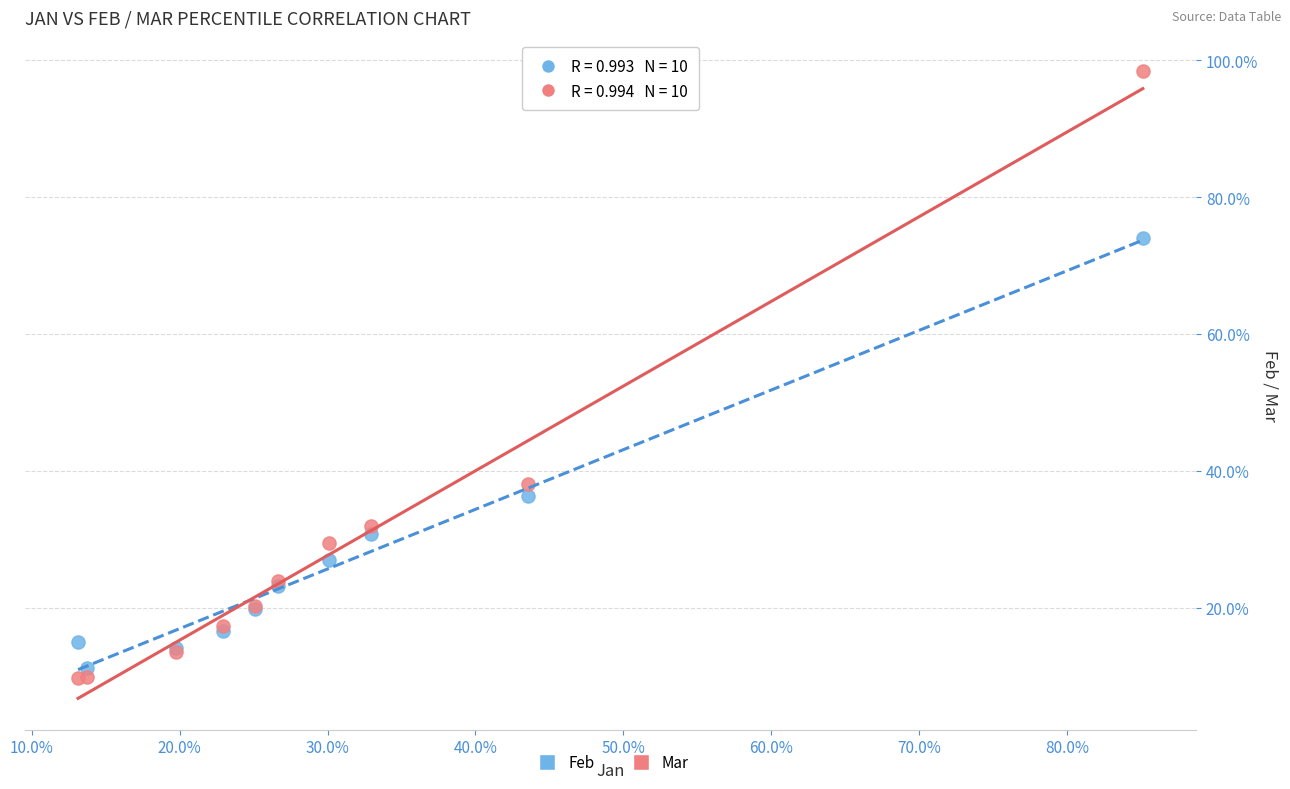

What are all the series names shown in the legend?

Feb, Mar